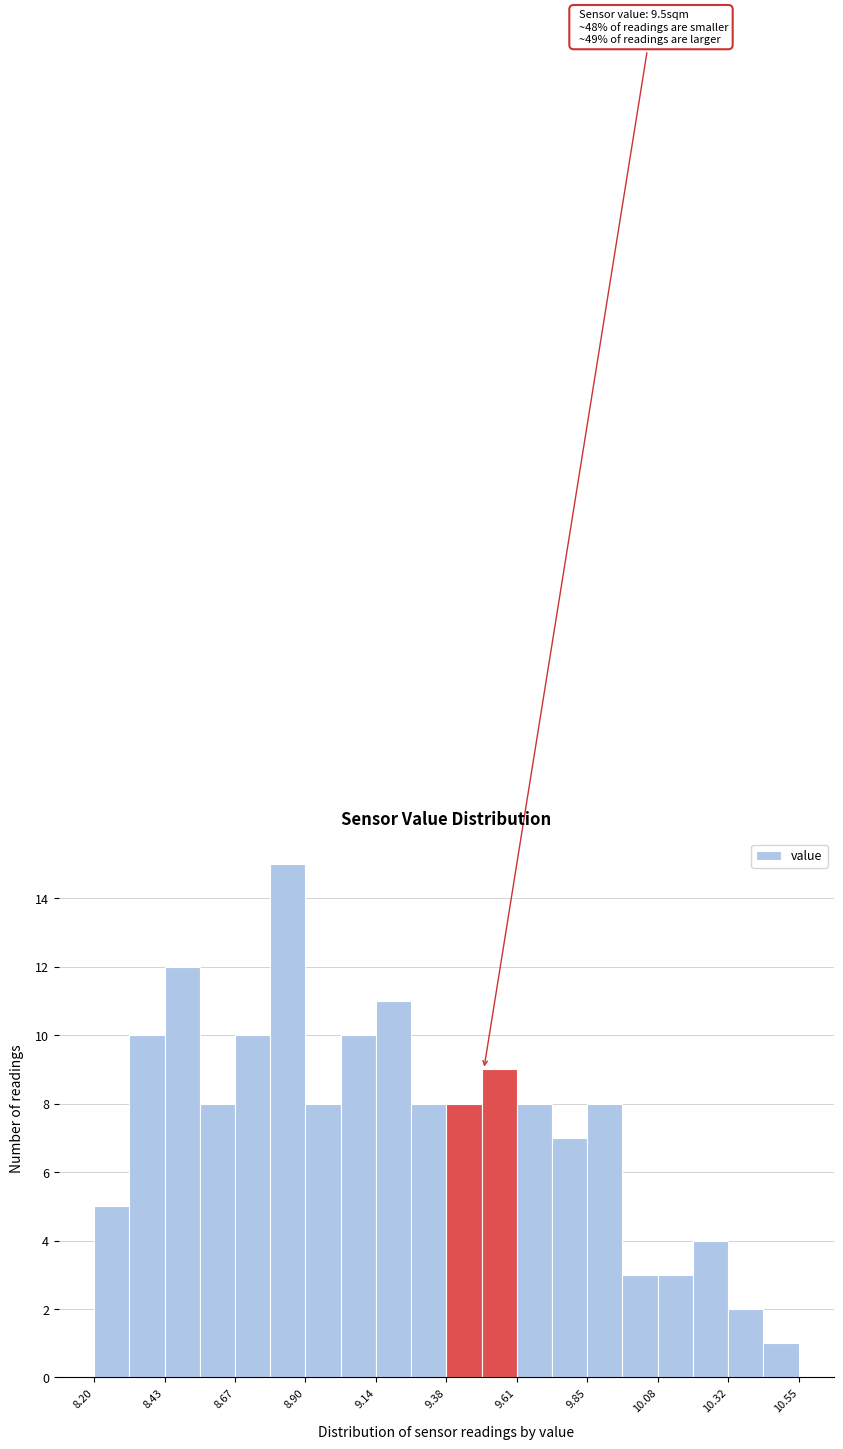

Read against the x-axis, roughly where is the centre of the tallest bar?

8.85